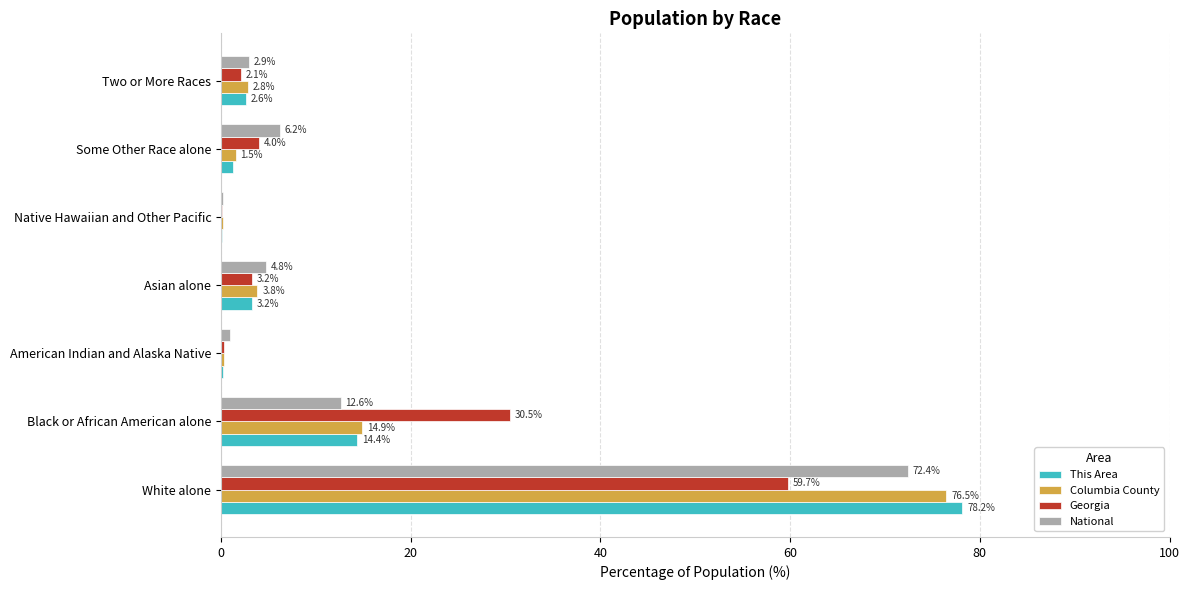

The National series shows 2.9 at Black or African American alone. True or false?

False